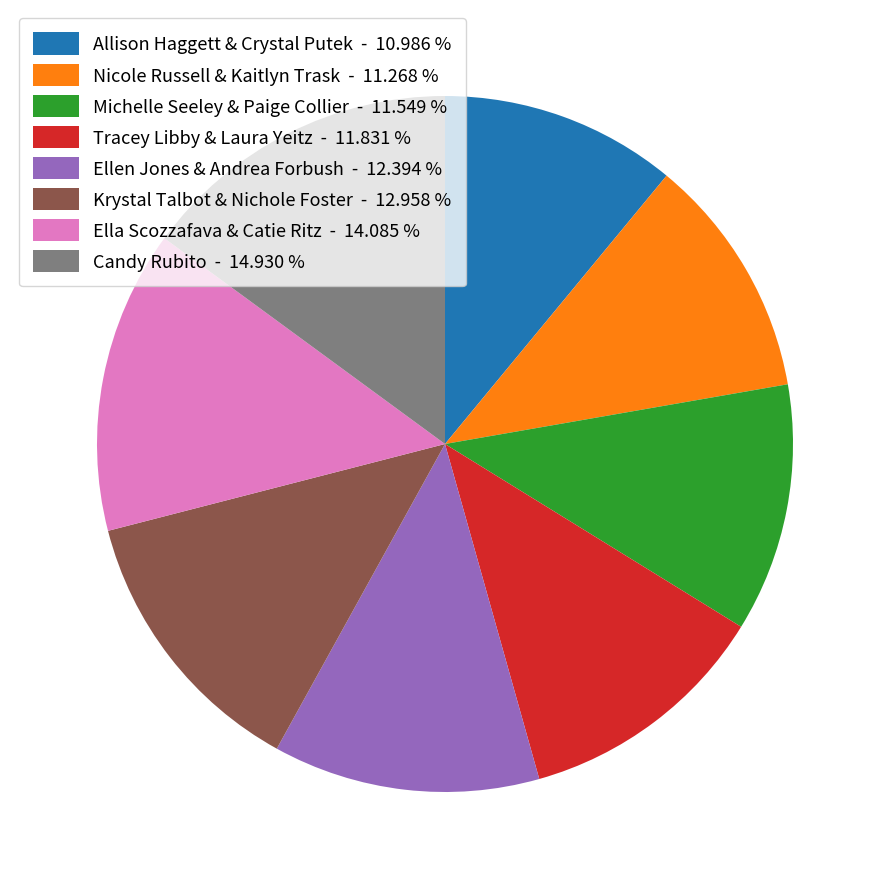

Approximately how many times larger is the value at Ellen Jones & Andrea Forbush - 12.394 % compared to Candy Rubito - 14.930 %?

0.8